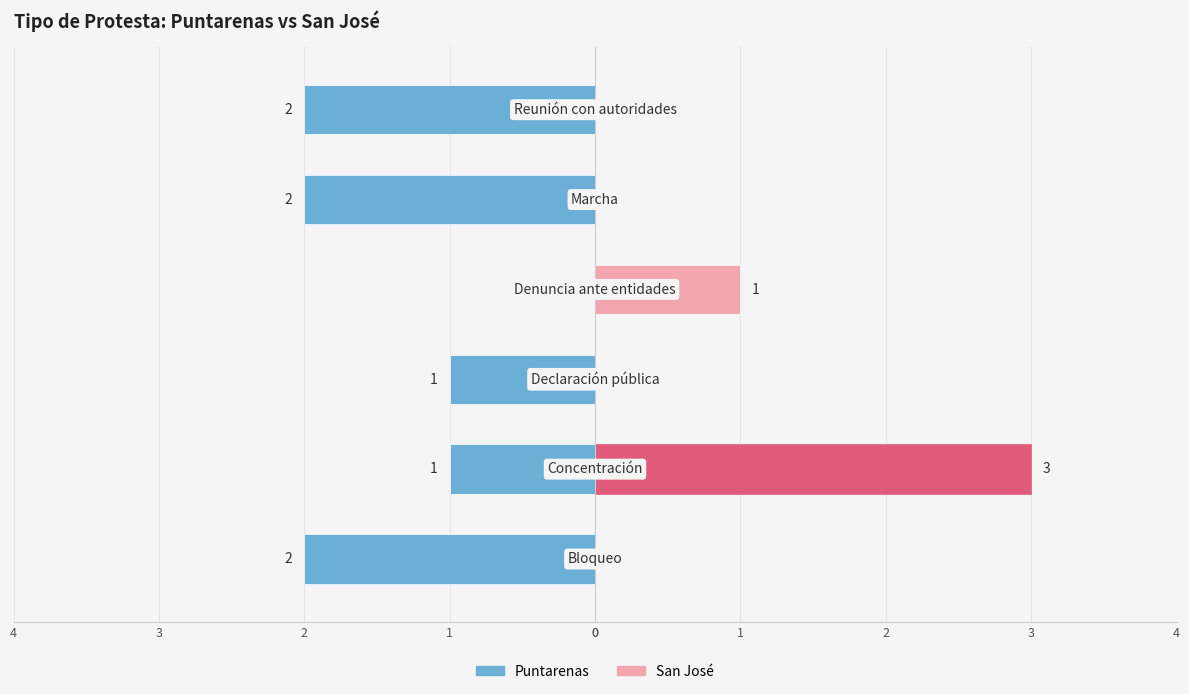

Reading left to right, list all the values displayed in this chart.

Puntarenas: -2	-1	-1	0	-2	-2
San José: 0	3	0	1	0	0